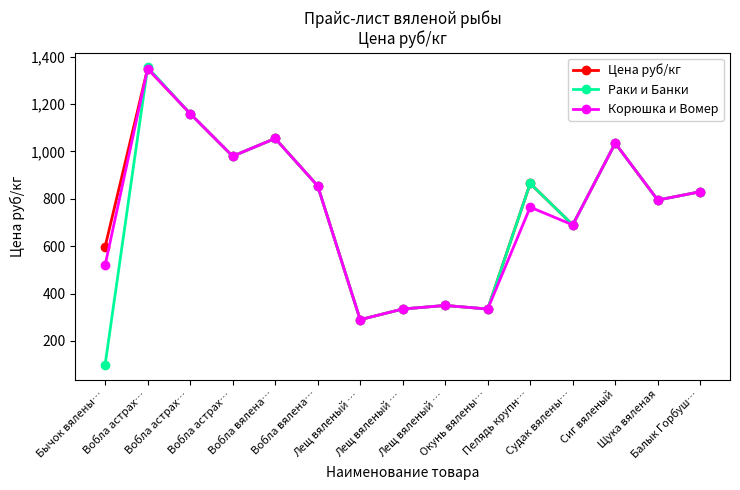

What is the total value across all series at Лещ вяленый …?

870